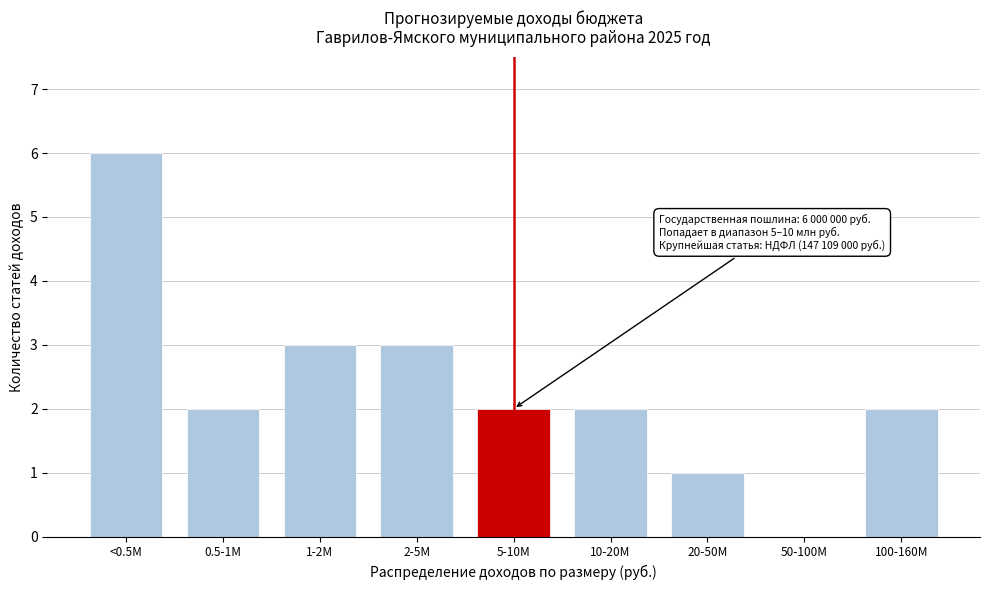

Reading left to right, list all the values displayed in this chart.

<0.5M=6	0.5-1M=2	1-2M=3	2-5M=3	5-10M=2	10-20M=2	20-50M=1	50-100M=0	100-160M=2